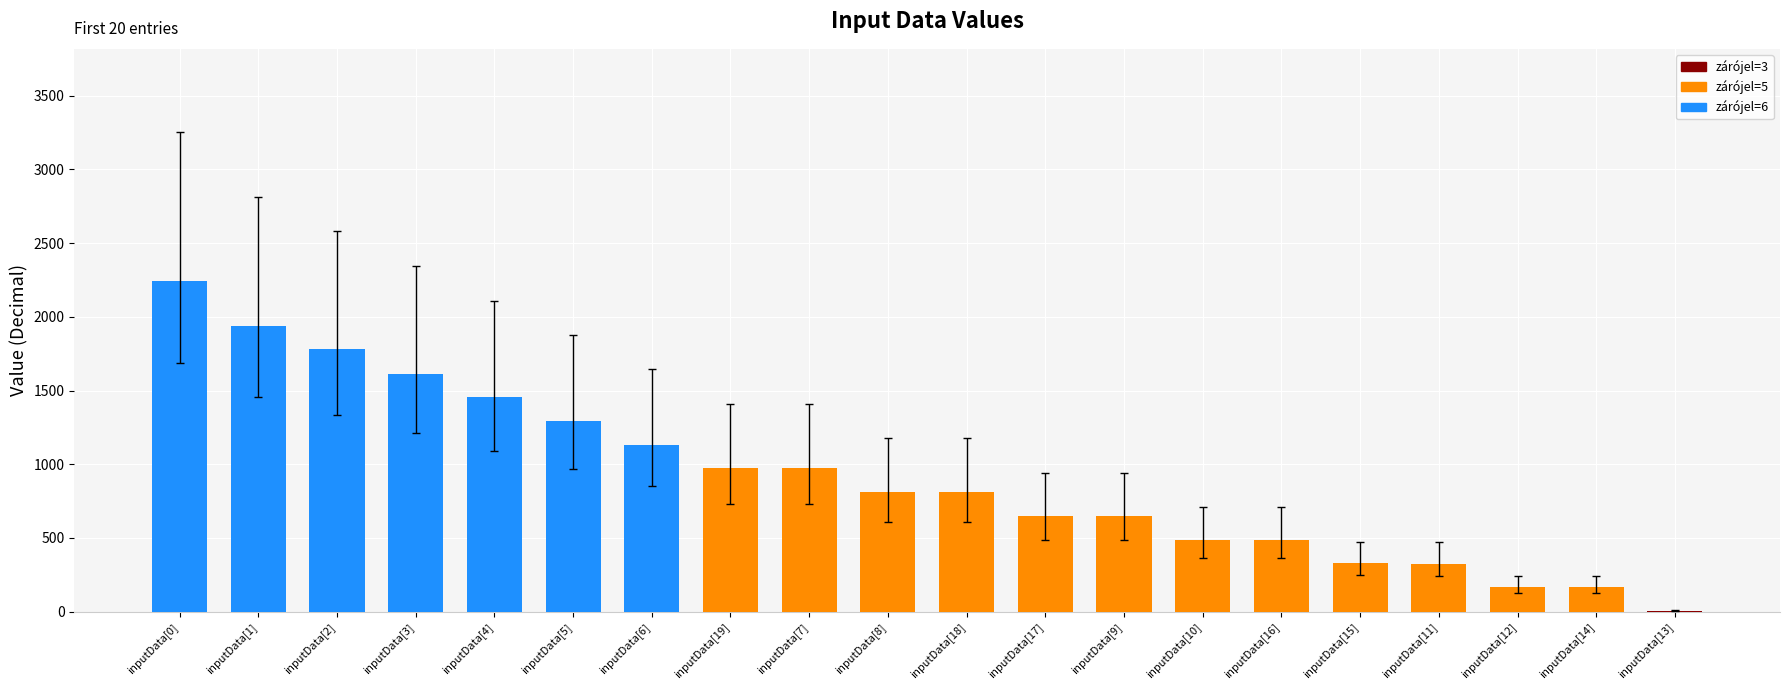

What is the ratio of the value at inputData[2] to the value at inputData[5]?

1.4